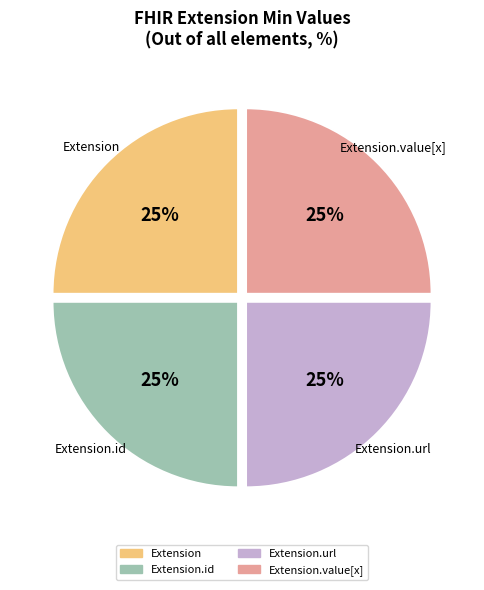

To the nearest percent, what is the average slice percentage?

25%